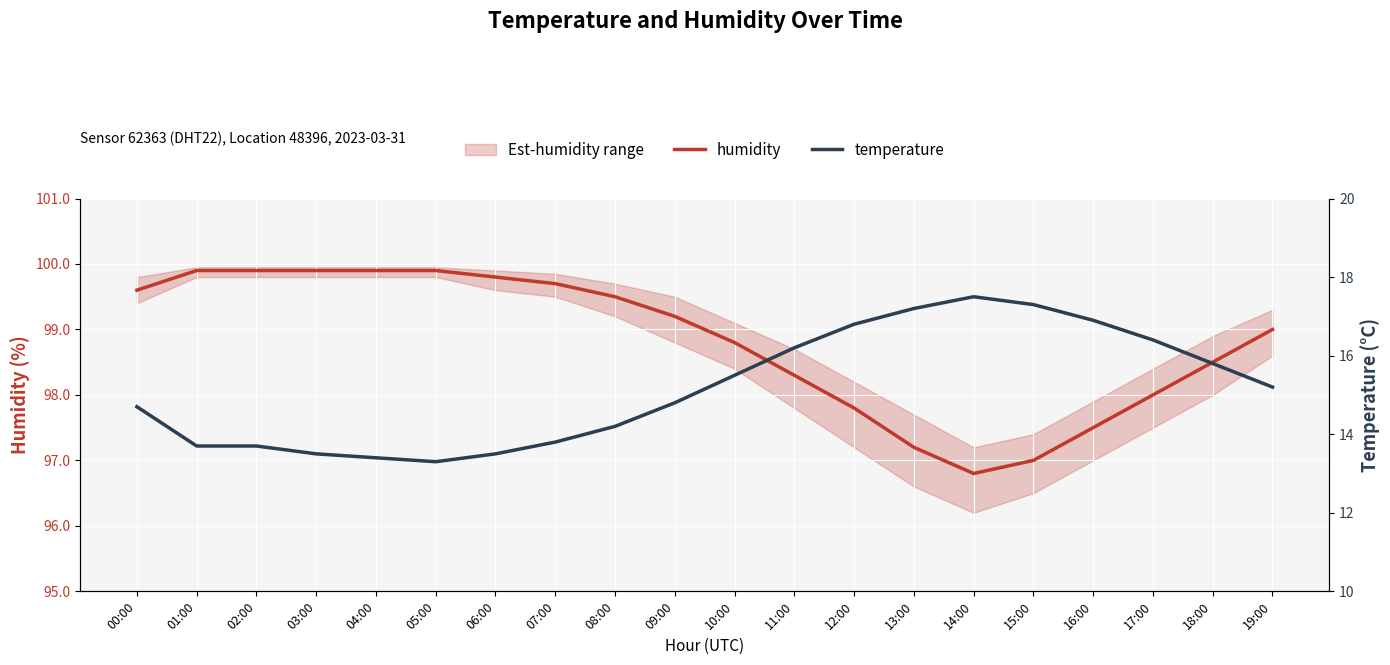

Rank the categories by humidity value from highest to lowest.

01:00, 02:00, 03:00, 04:00, 05:00, 06:00, 07:00, 00:00, 08:00, 09:00, 19:00, 10:00, 18:00, 11:00, 17:00, 12:00, 16:00, 13:00, 15:00, 14:00